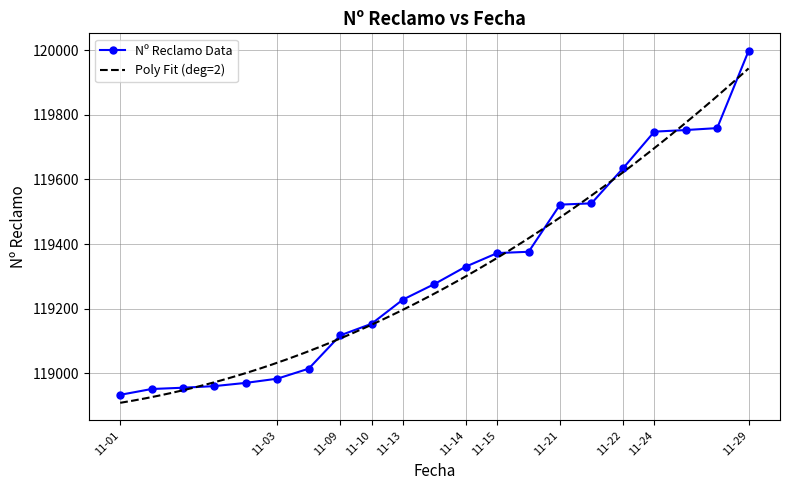

What is the difference between the maximum and minimum values?

1065